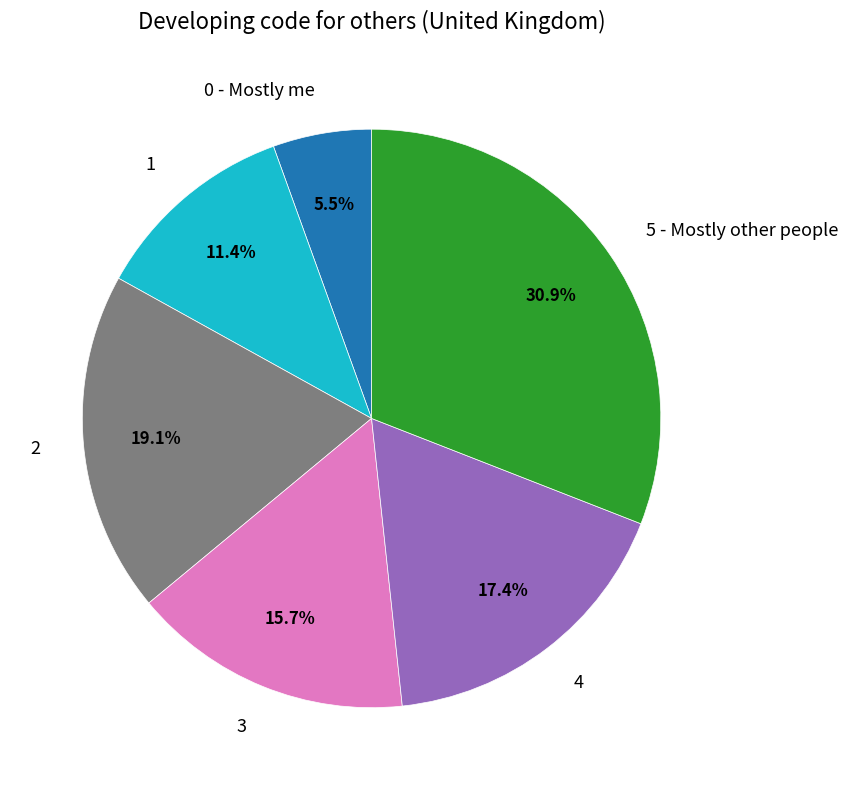

Is there any slice that represents more than half of the pie?

No